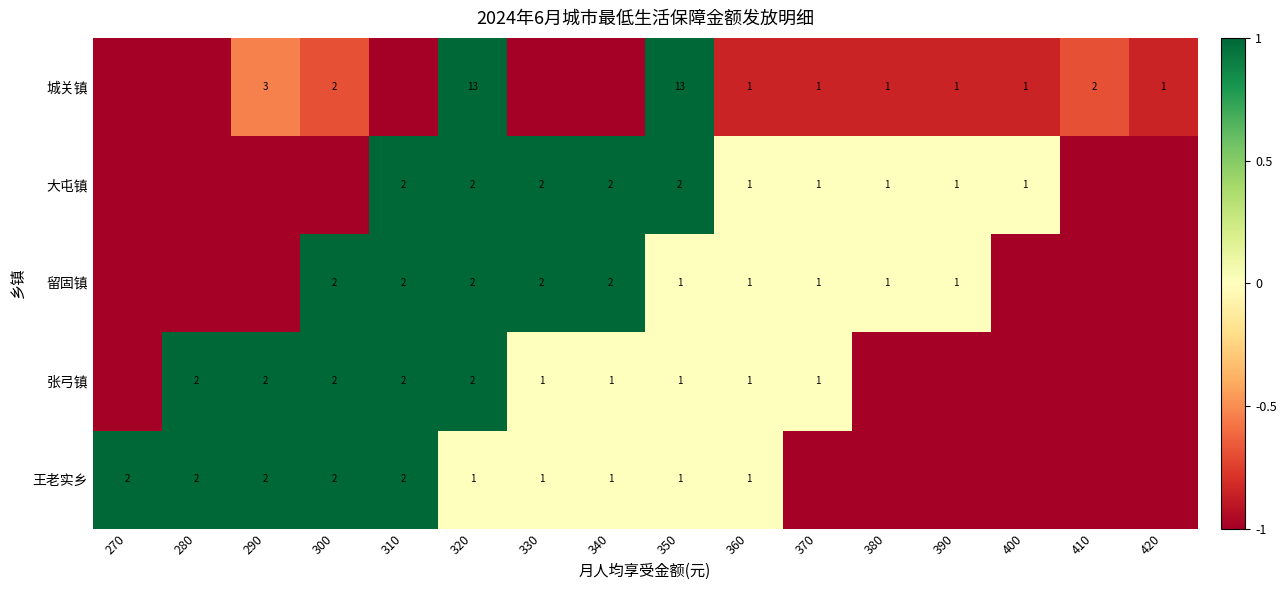

What is the difference between the highest and lowest values at 360?

0